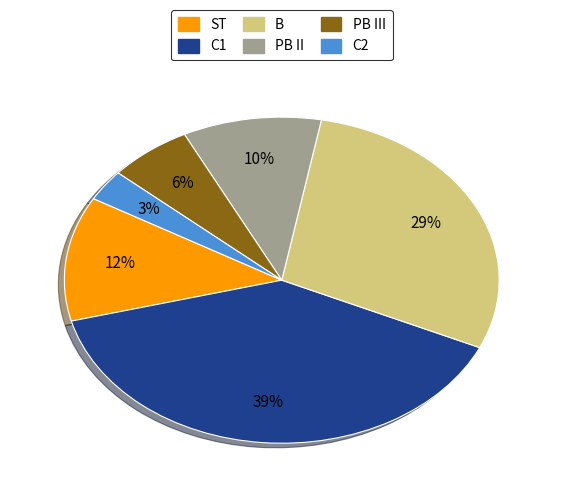

To the nearest percent, what is the average slice percentage?

17%